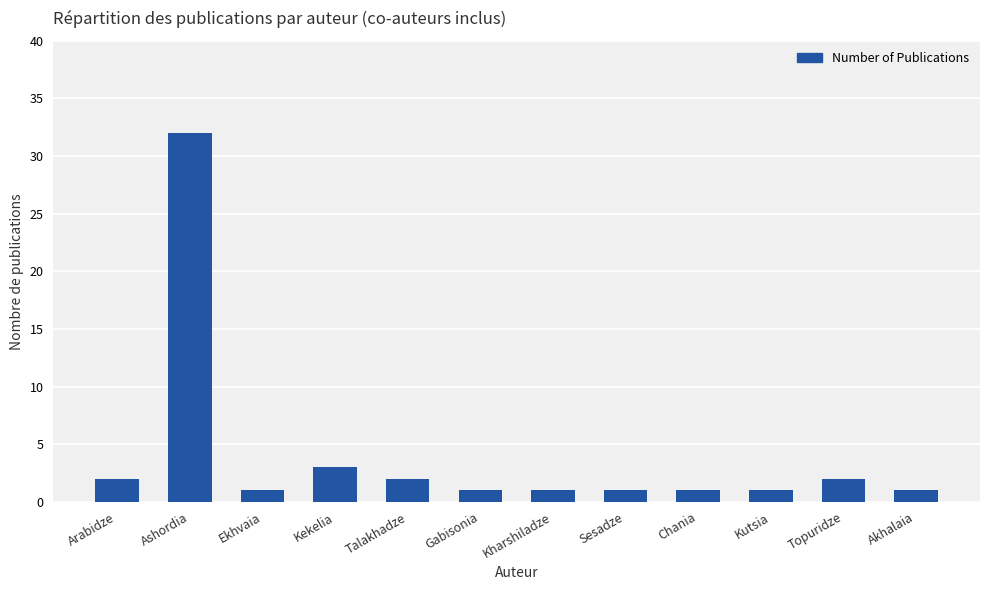

What is the difference between the values at Kekelia and Akhalaia?

2